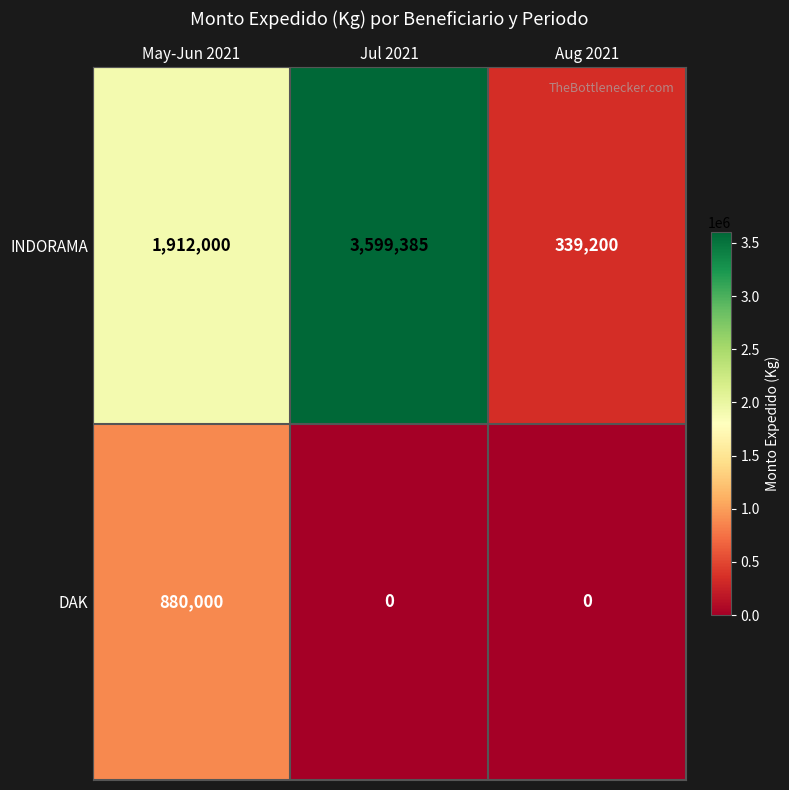

Reading left to right, what are all the values shown in this chart?

INDORAMA: May-Jun 2021=1912000	Jul 2021=3599385	Aug 2021=339200
DAK: May-Jun 2021=880000	Jul 2021=0	Aug 2021=0